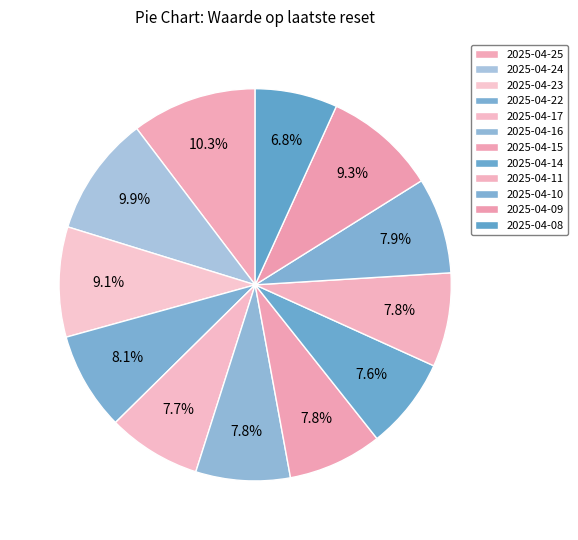

Which category has the smallest portion of the pie?

2025-04-08